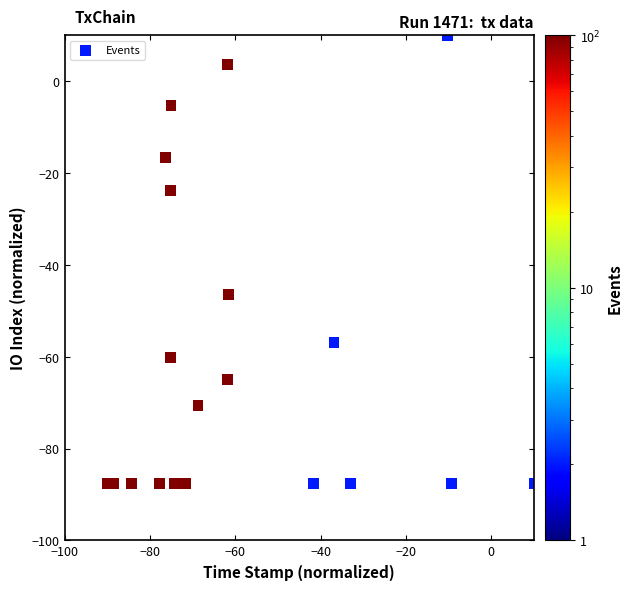

What Y value in the scatter plot is closest to -38?

-46.5